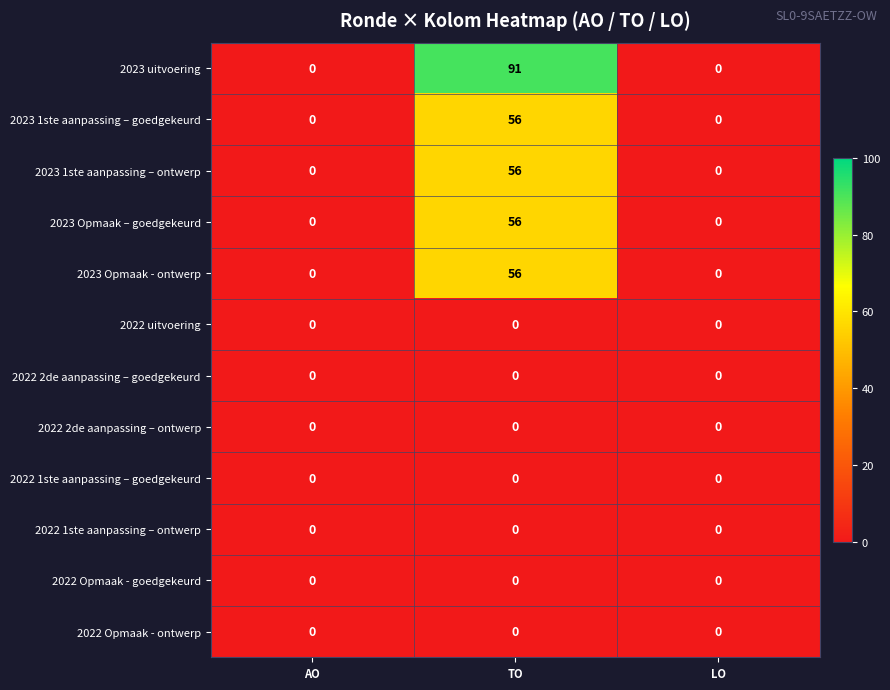

Between TO and LO, which series saw the biggest shift?

2023 uitvoering